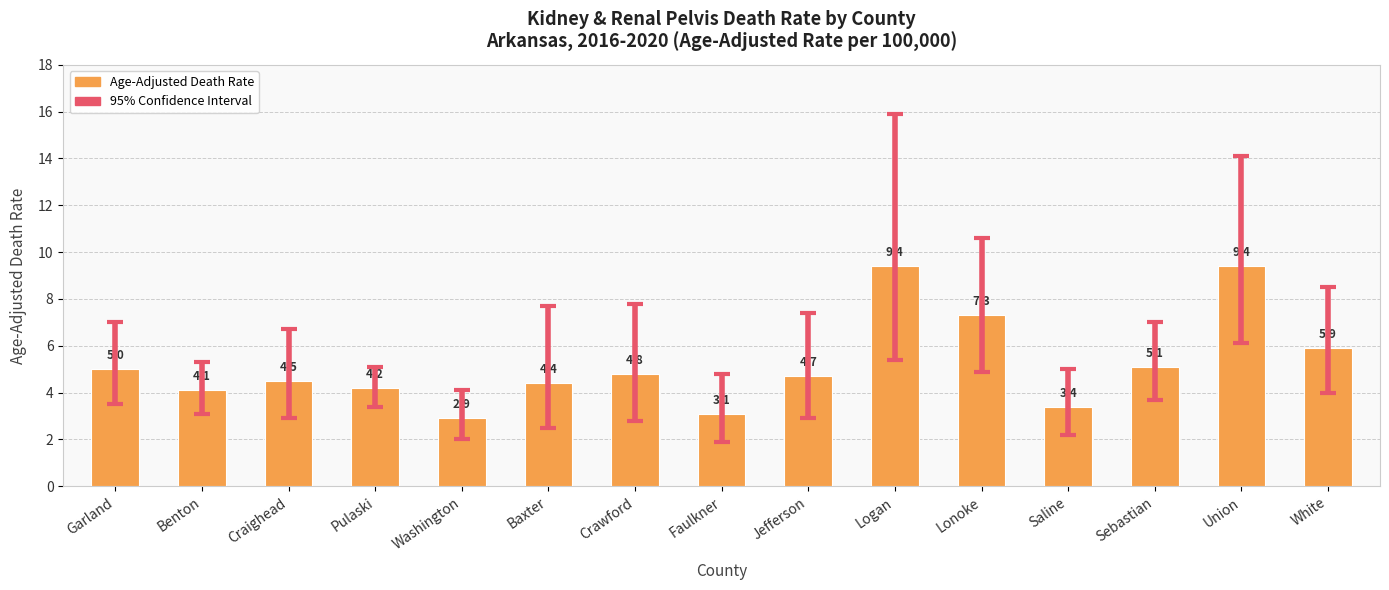

Between Saline and White, which is larger?

White